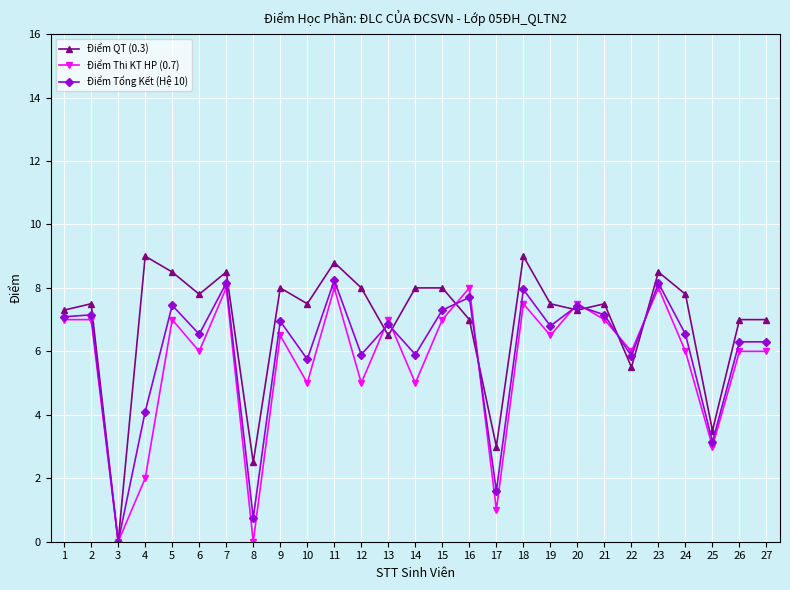

After their last crossing, which series has the higher values: Điểm Tổng Kết (Hệ 10) or Điểm Thi KT HP (0.7)?

Điểm Tổng Kết (Hệ 10)